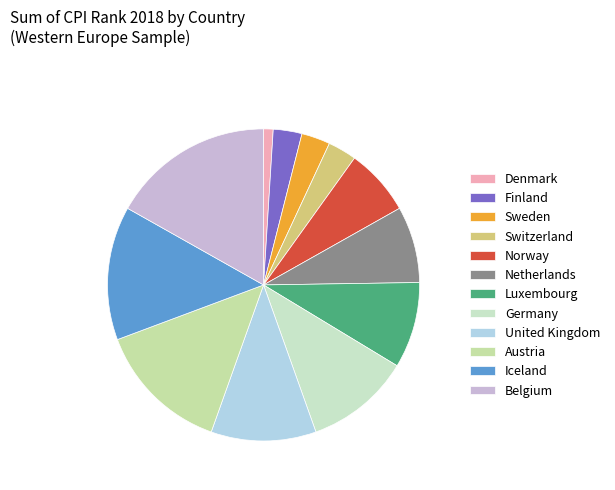

How many segments does this pie chart have?

12